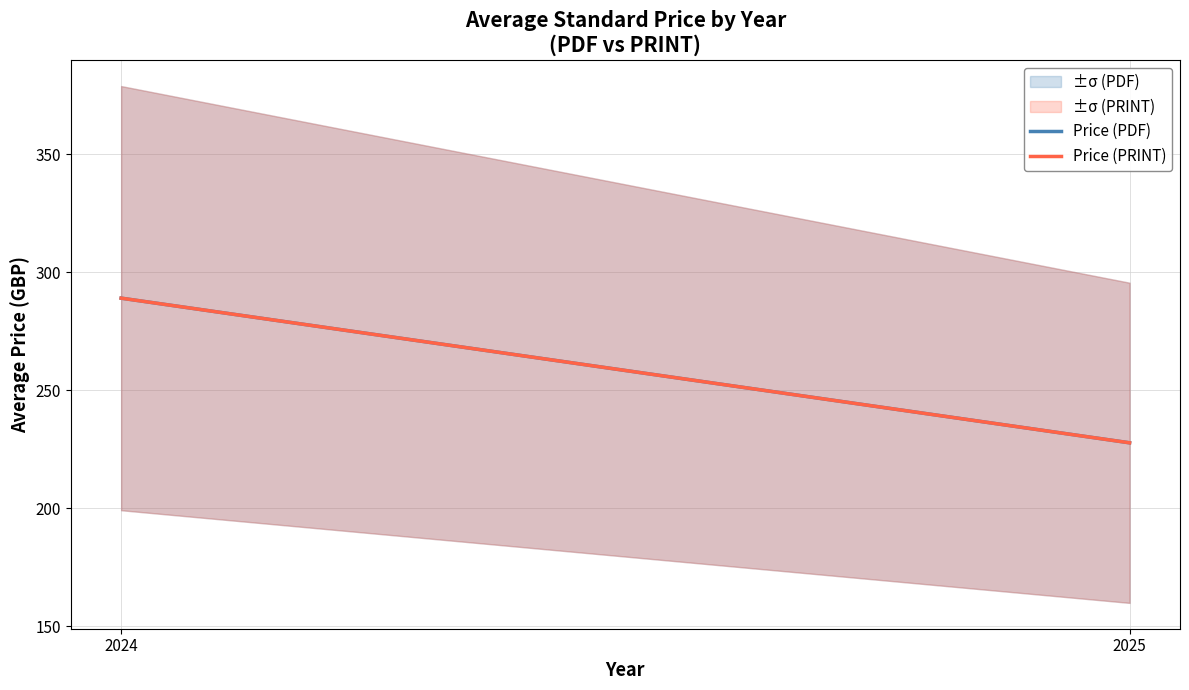

The Price (PRINT) series shows 367.8 at 2025. True or false?

False